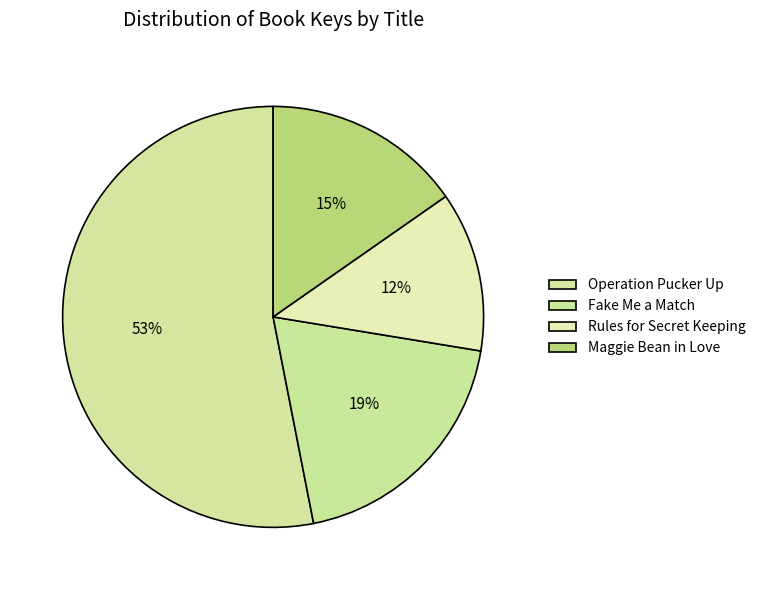

True or false: Fake Me a Match accounts for 10% of the total.

False